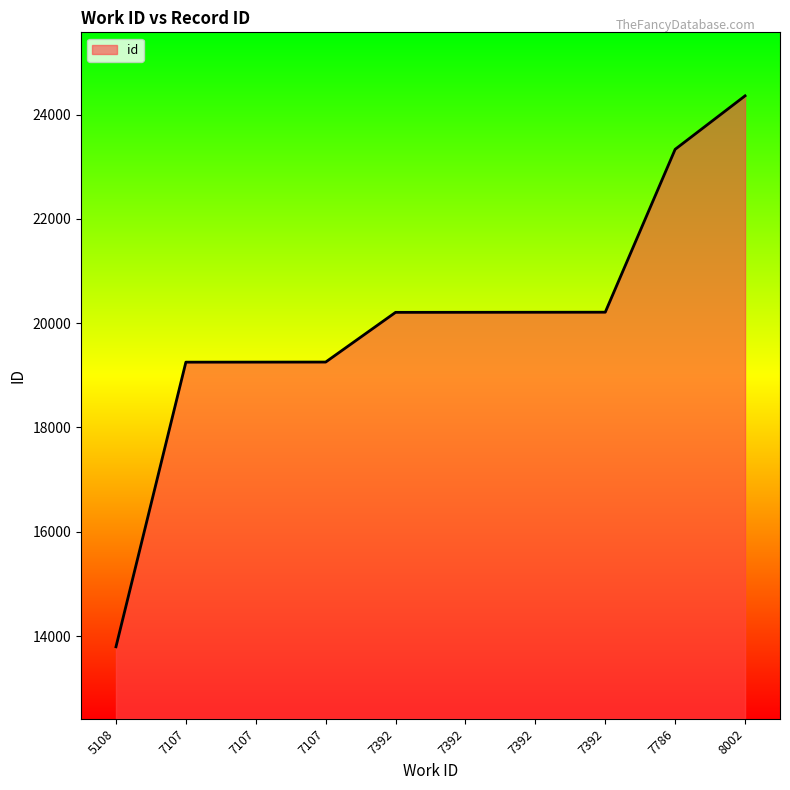

How many lines are shown in the chart?

1